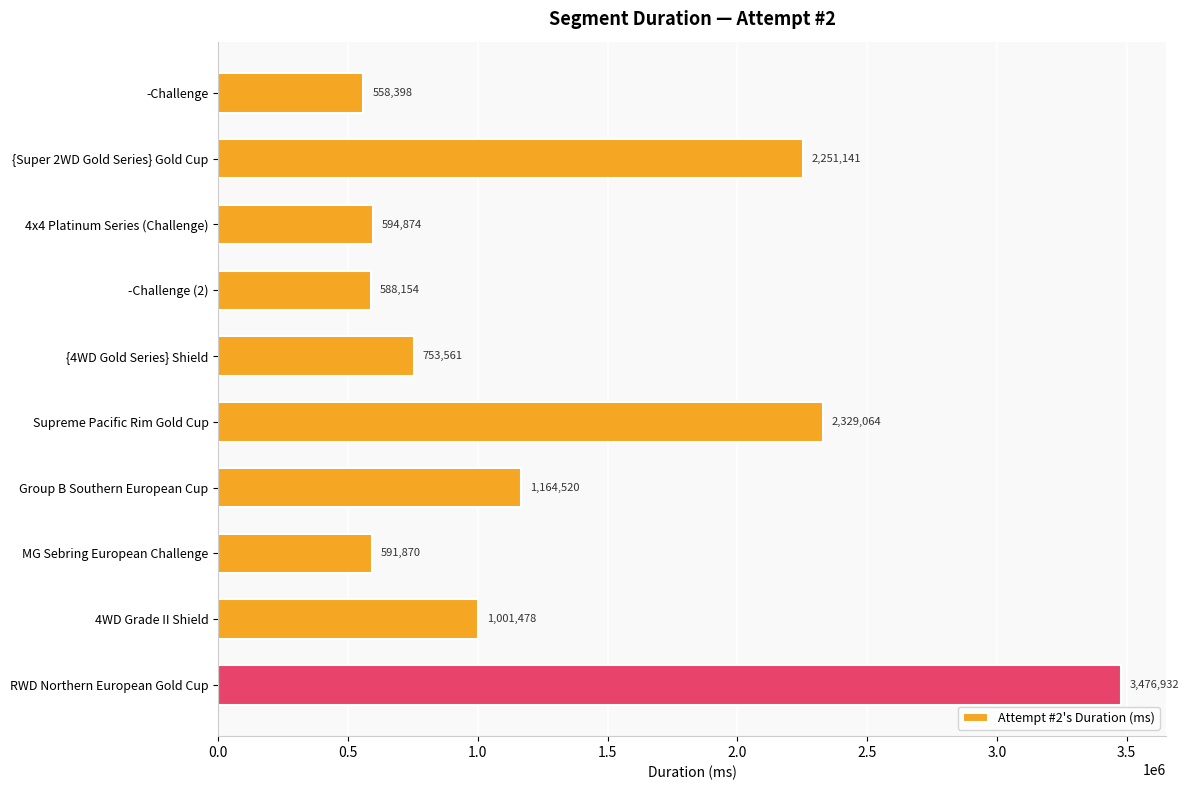

Does the chart contain any negative values?

No